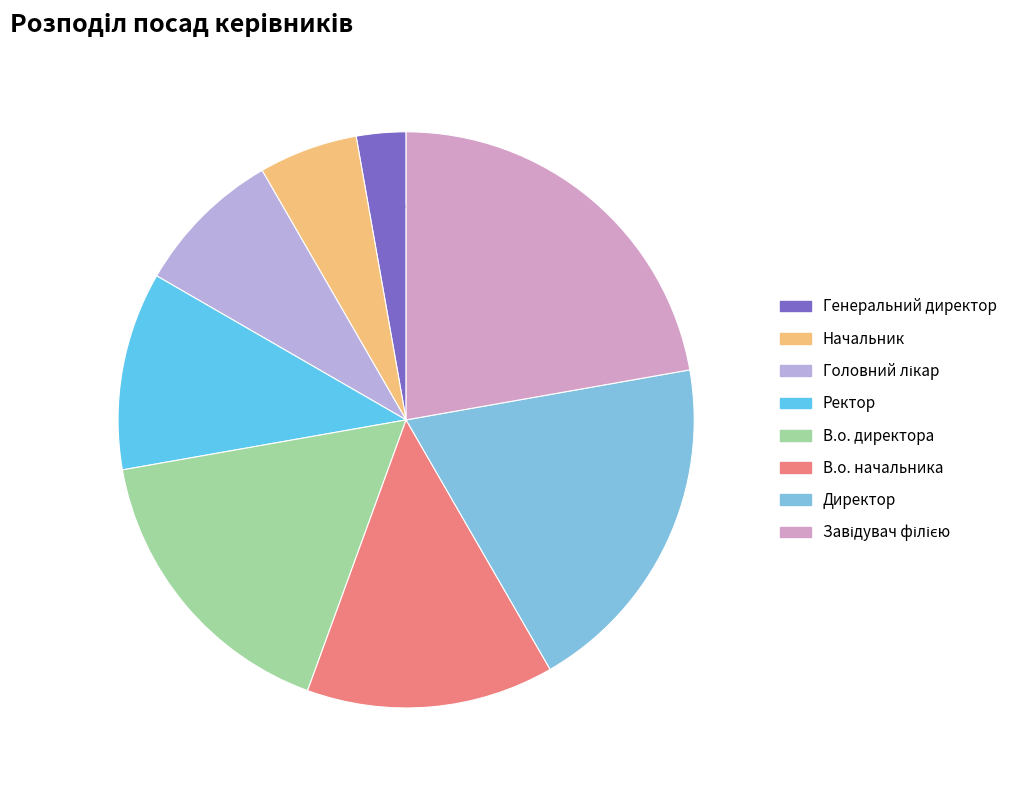

Rank the categories by value from highest to lowest.

Завідувач філією, Директор, В.о. директора, В.о. начальника, Ректор, Головний лікар, Начальник, Генеральний директор